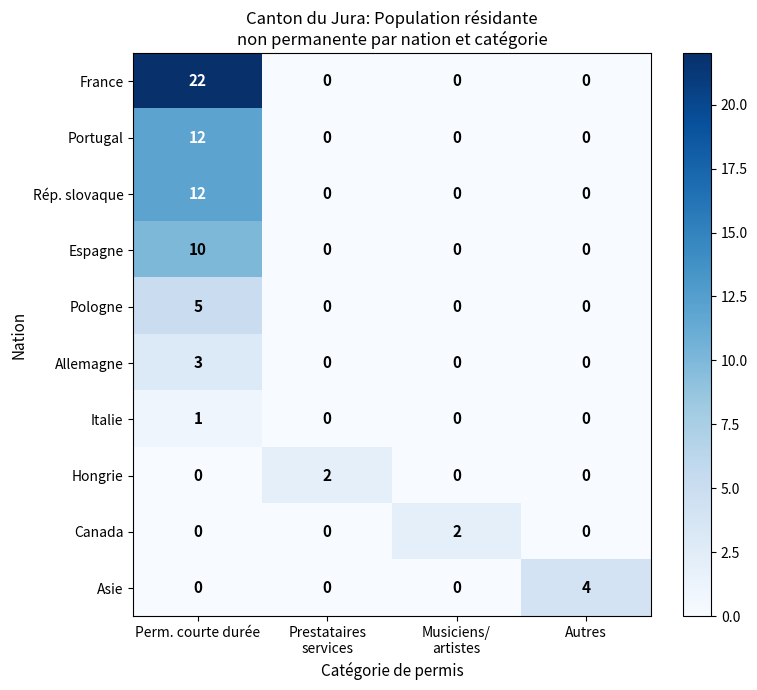

What is the difference between the maximum and minimum values in the France series?

22